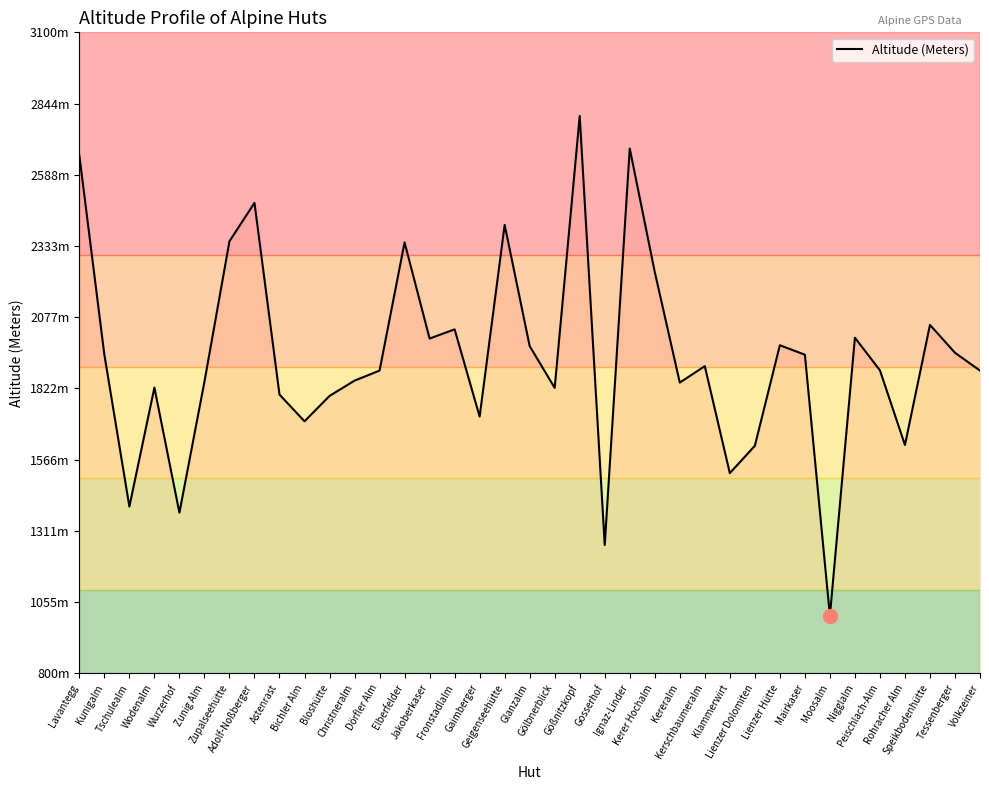

Reading left to right, transcribe all the data shown in this chart.

Lavantegg=2658	Kunigalm=1943	Tschulealm=1398	Wodenalm=1825	Wurzerhof=1376	Zunig Alm=1846	Zupalseehütte=2350	Adolf-Noßberger=2488	Astenrast=1800	Bichler Alm=1704	Bloshütte=1795	Christneralm=1850	Dörfler Alm=1886	Elberfelder=2346	Jakoberkaser=2001	Fronstadlalm=2034	Gaimberger=1721	Geigenseehütte=2409	Glanzalm=1974	Gölbnerblick=1824	Gößnitzkopf=2800	Gosserhof=1260	Ignaz-Linder=2683	Kerer Hochalm=2240	Kereralm=1843	Kerschbaumeralm=1902	Klammerwirt=1518	Lienzer Dolomiten=1616	Lienzer Hütte=1977	Mairkaser=1943	Moosalm=1006	Nigglalm=2004	Peischlach-Alm=1887	Rohracher Alm=1619	Speikbodenhütte=2050	Tessenberger=1950	Volkzeiner=1886